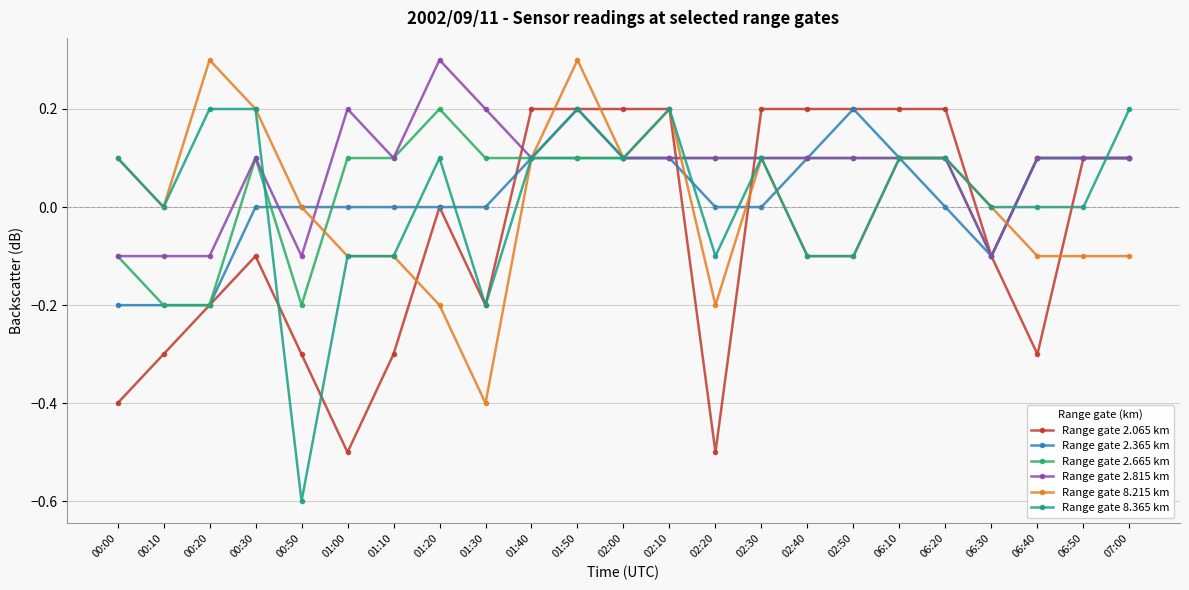

Is the value of Range gate 2.665 km at 00:30 greater than the value of Range gate 8.365 km at 00:20?

No